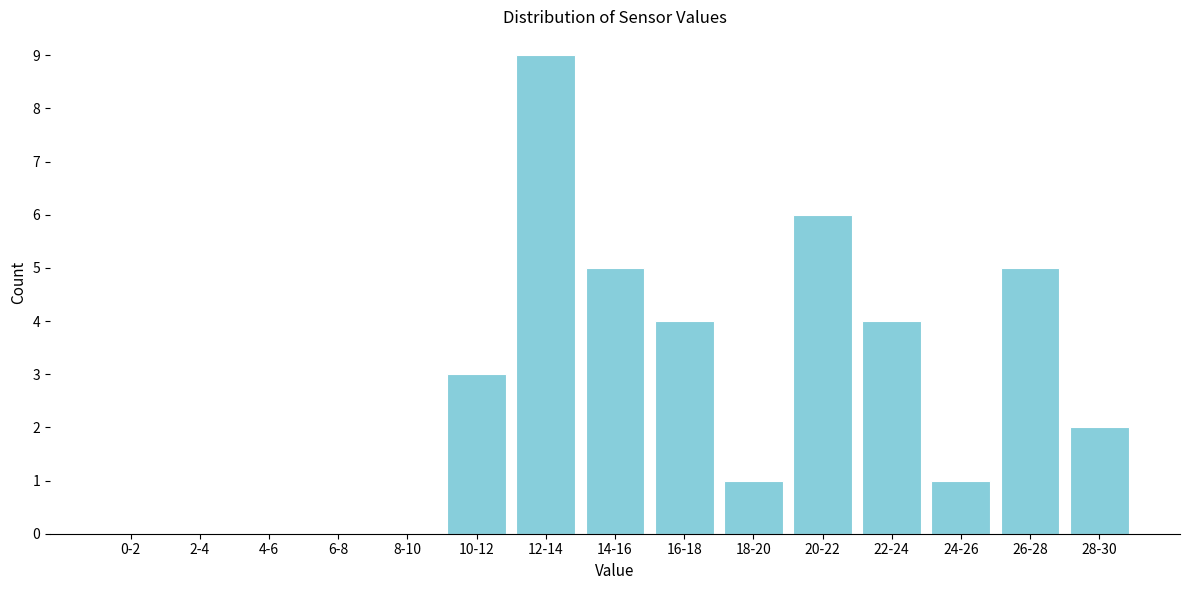

Reading left to right, extract all data points from this chart.

0-2=0	2-4=0	4-6=0	6-8=0	8-10=0	10-12=3	12-14=9	14-16=5	16-18=4	18-20=1	20-22=6	22-24=4	24-26=1	26-28=5	28-30=2